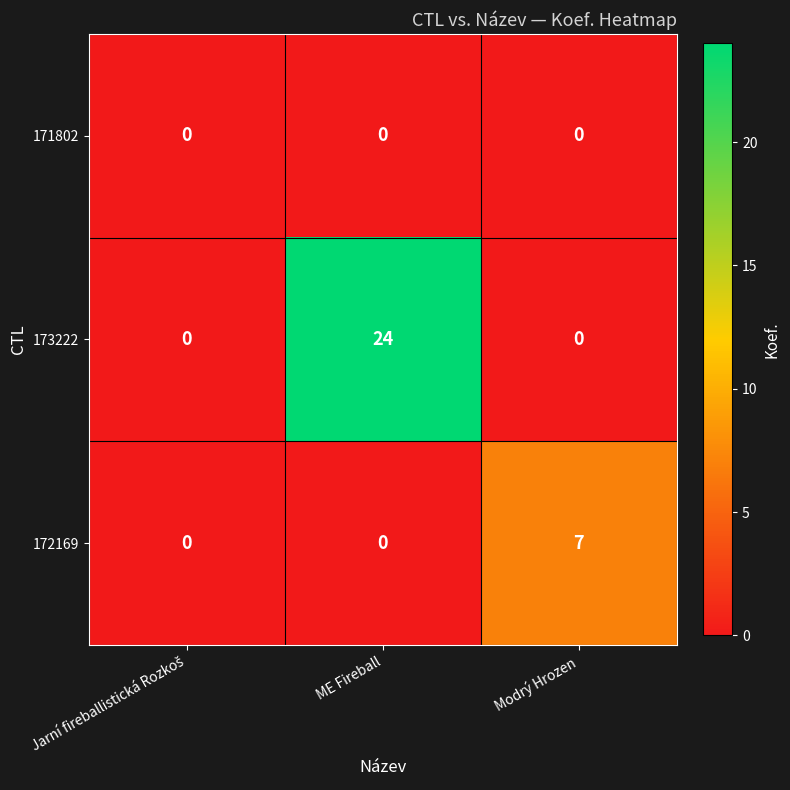

The 172169 series shows 0 at ME Fireball. True or false?

True